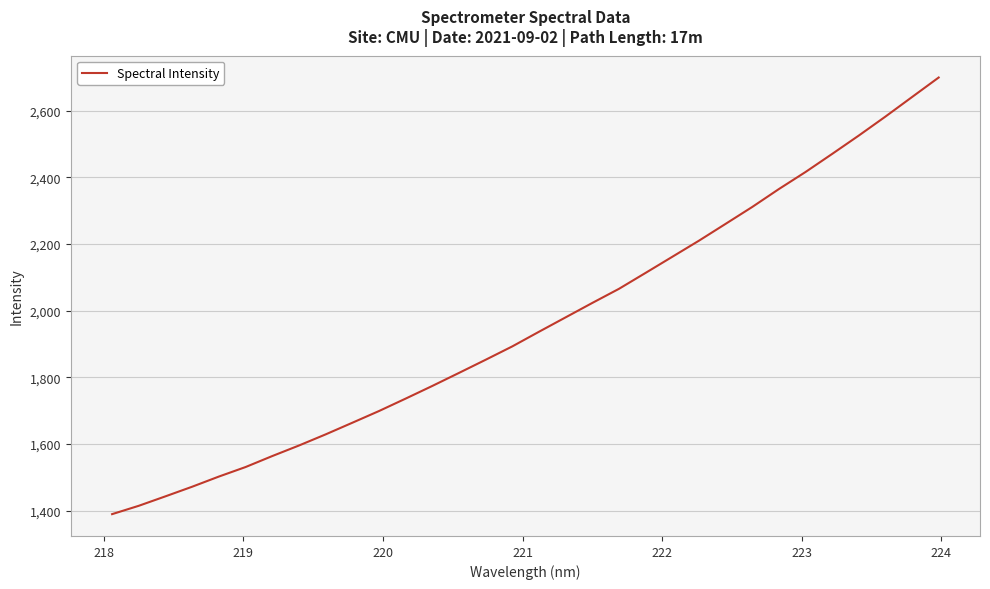

What is the minimum value shown in the chart?

1389.7